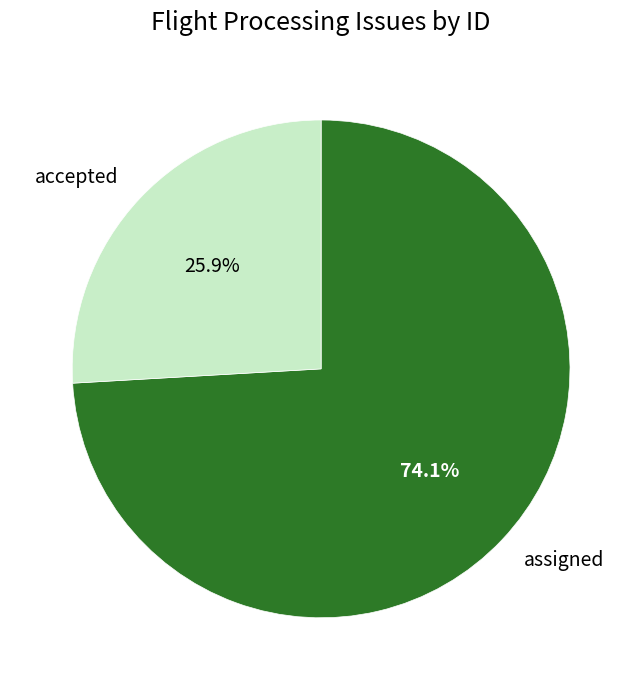

Do assigned and accepted together represent more than half of the pie?

Yes